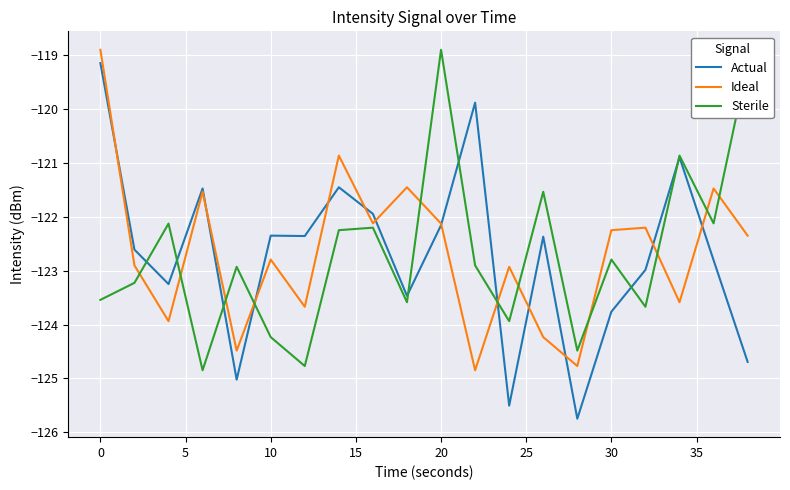

What is the minimum value shown in the chart?

-125.7